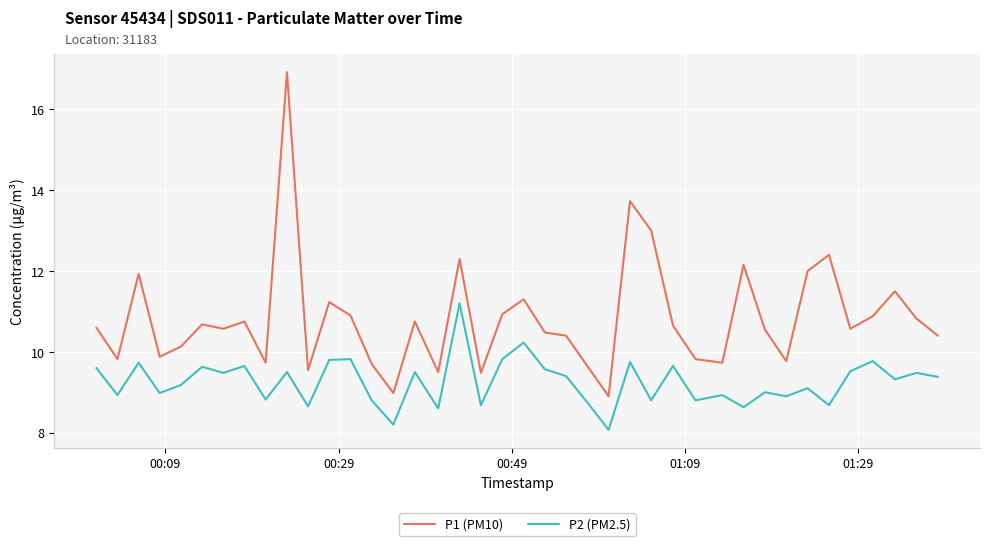

Does the chart display data point markers on the line(s)?

No